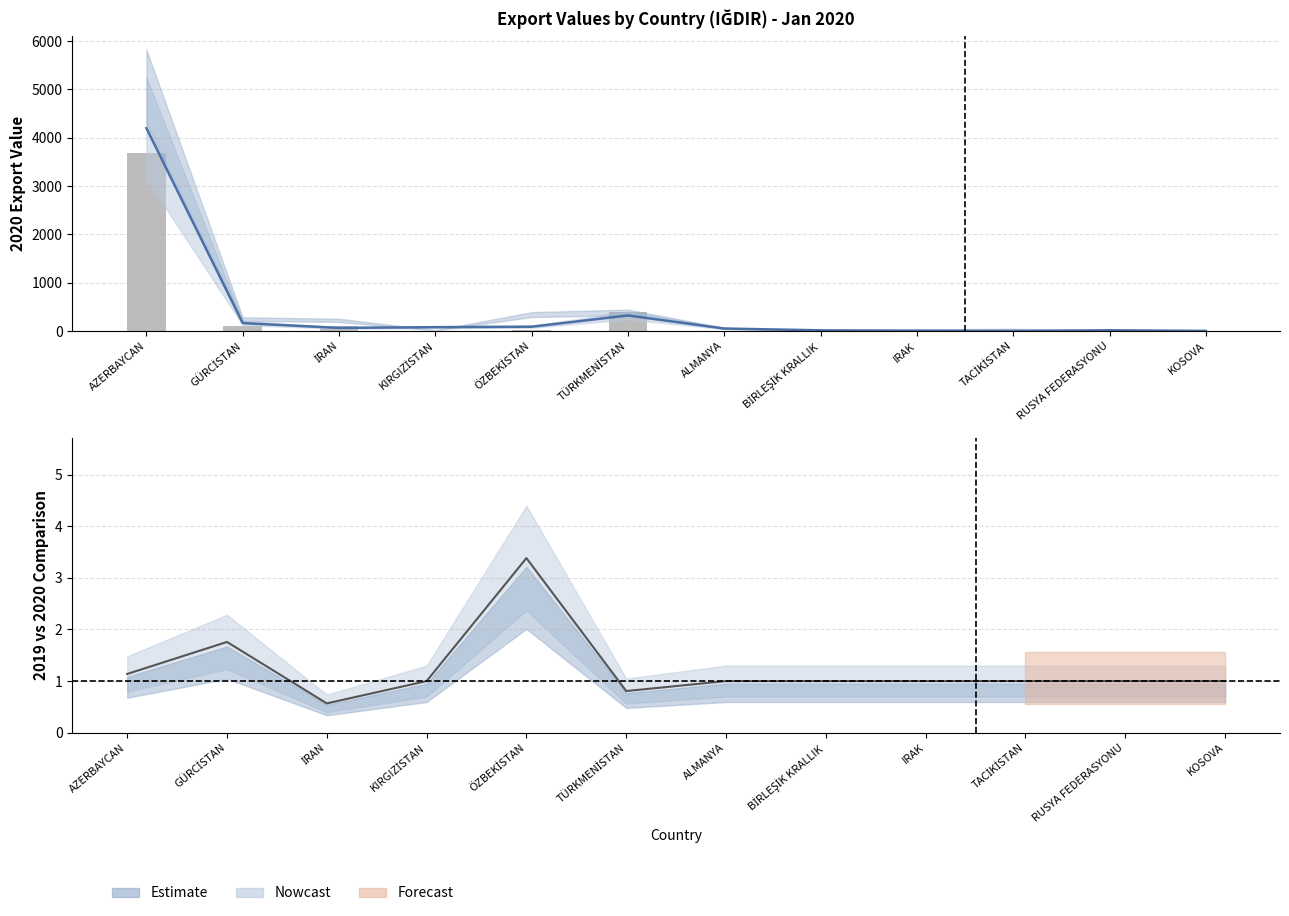

What is the label of the 8th bar from the right?

ÖZBEKİSTAN